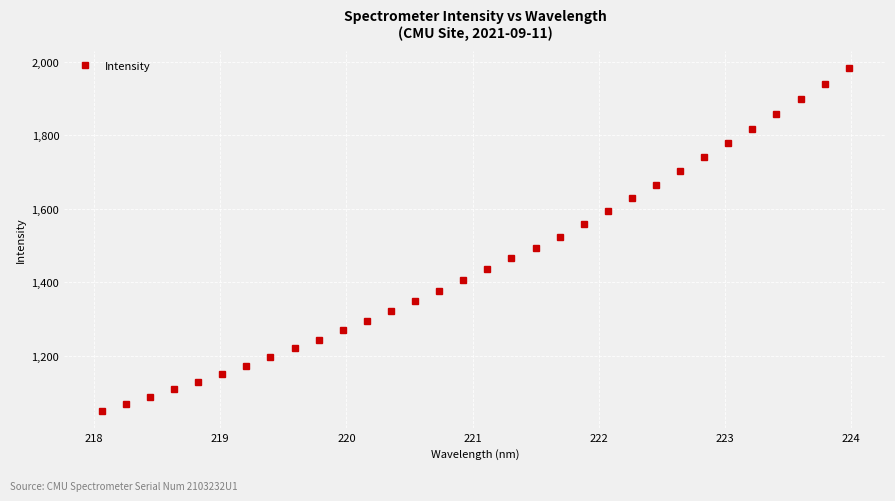

What is the greatest value displayed?

1983.5